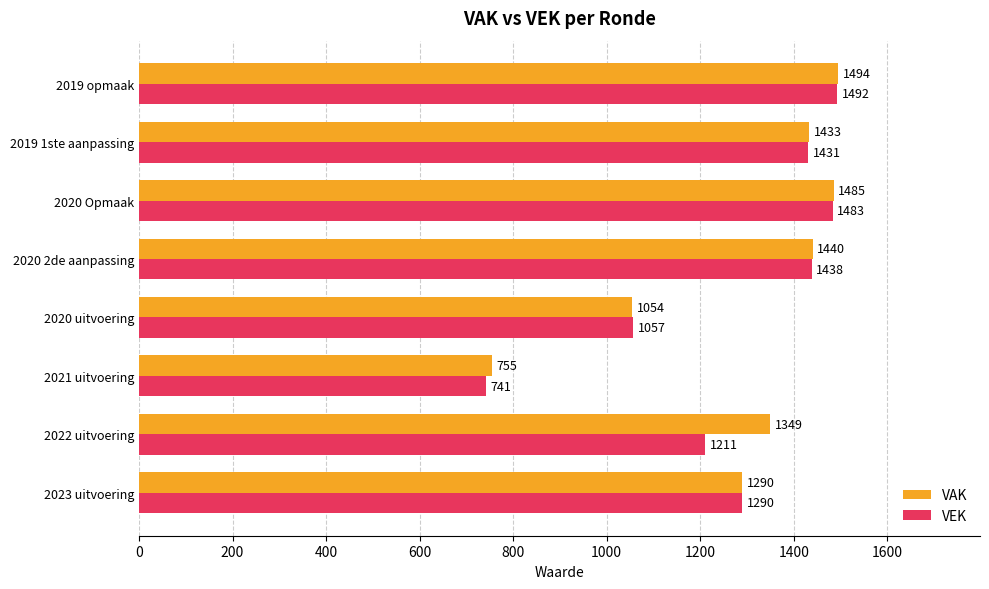

At how many categories does at least one series exceed 974?

7